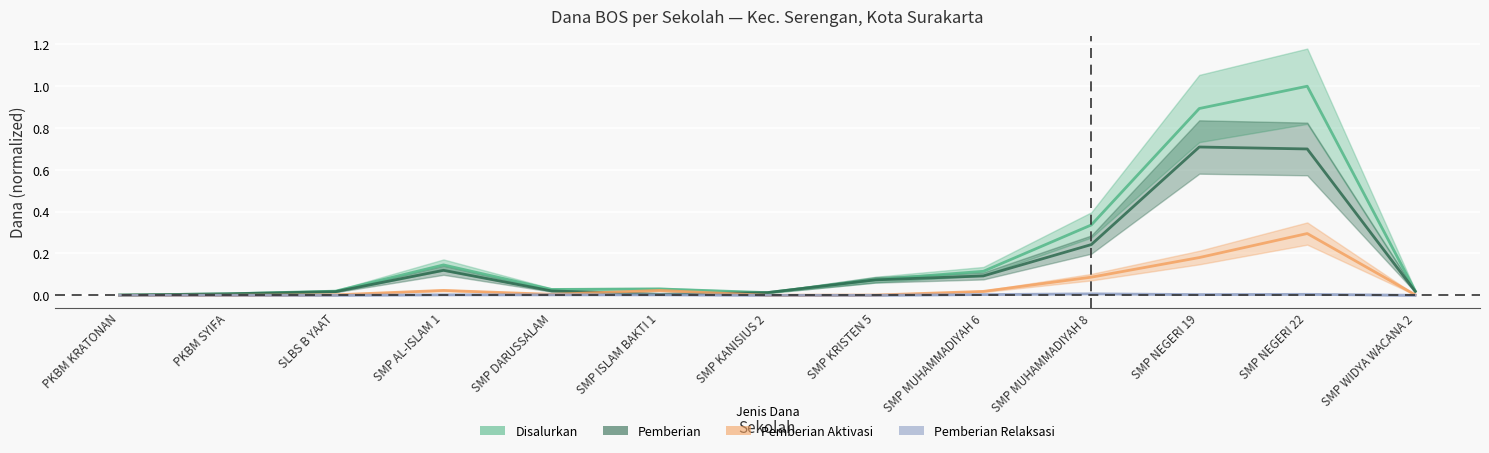

What are all the series names shown in the legend?

Disalurkan, Pemberian, Pemberian Aktivasi, Pemberian Relaksasi